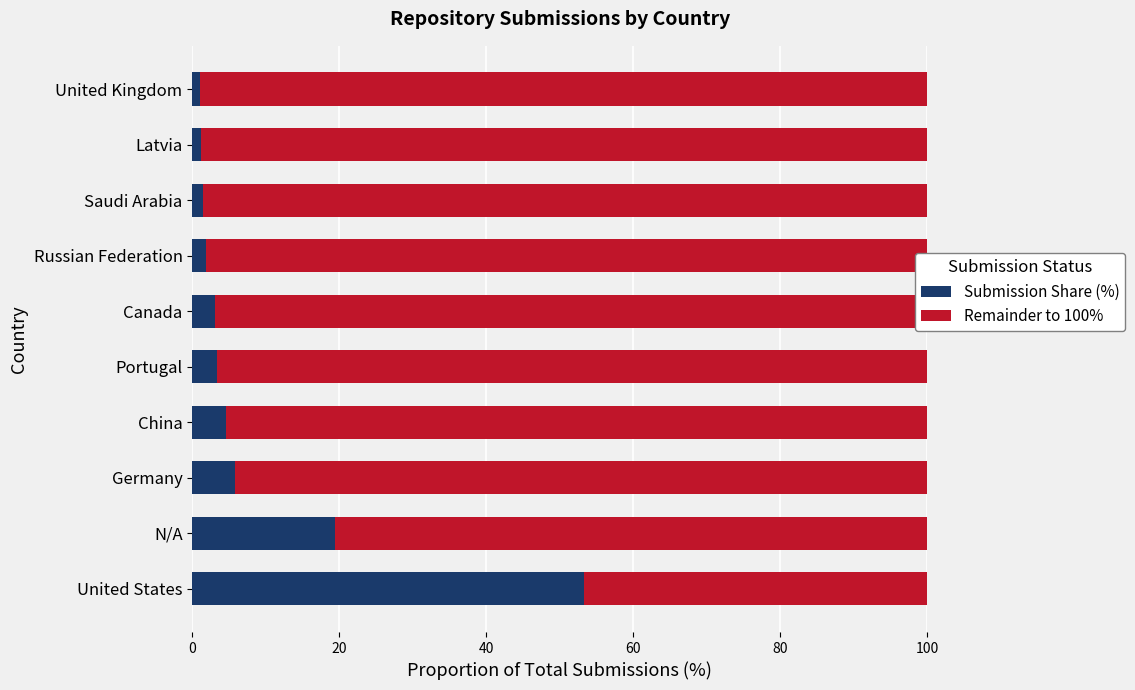

True or false: Submission Share (%) has a value of 19.4 at N/A.

True